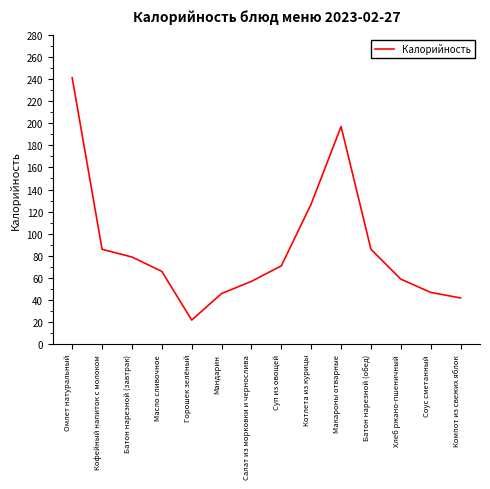

How many interior local peaks (higher than both neighbors) does the data have?

1